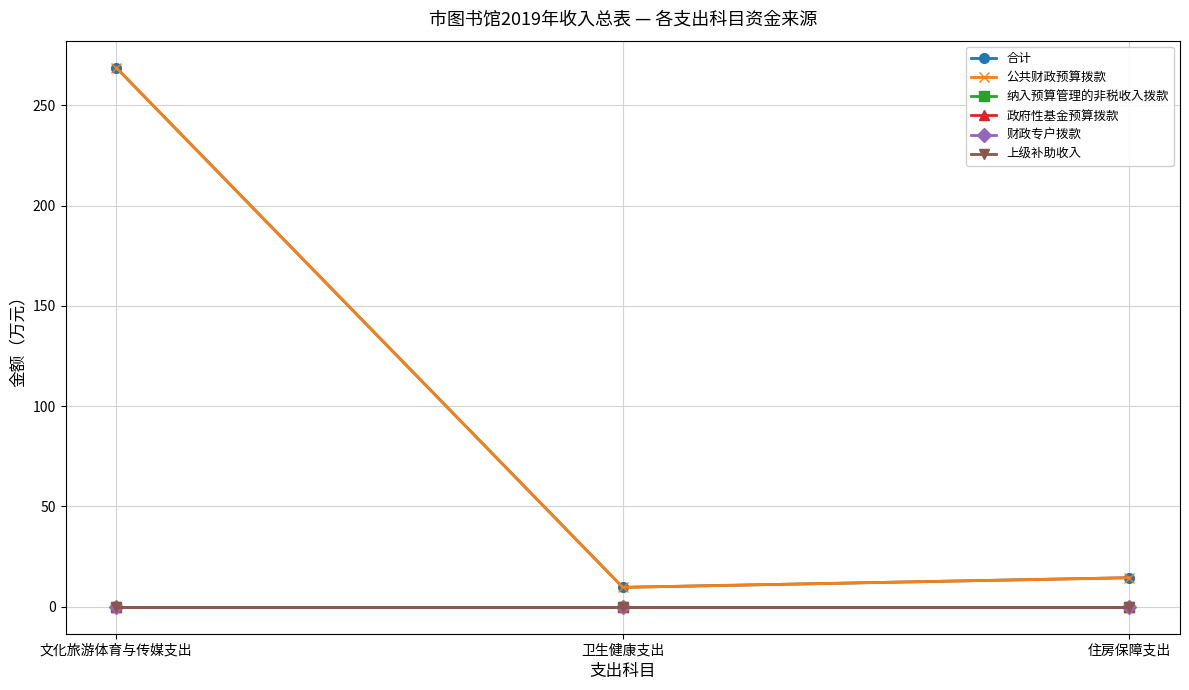

Does the chart have visible grid lines?

Yes